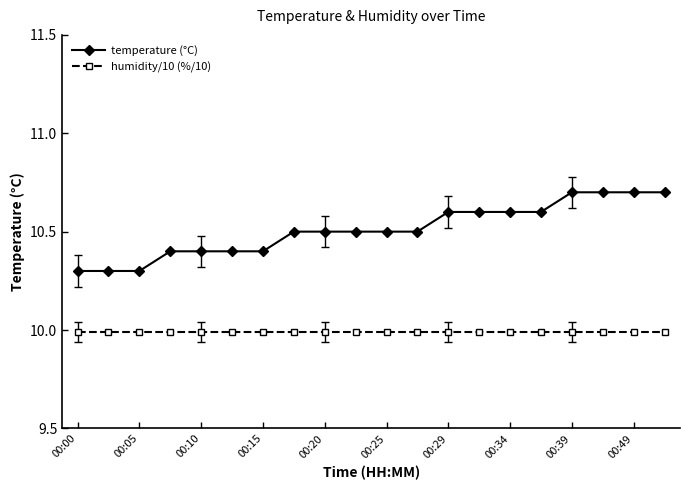

Which series has the largest range (max minus min)?

temperature (°C)